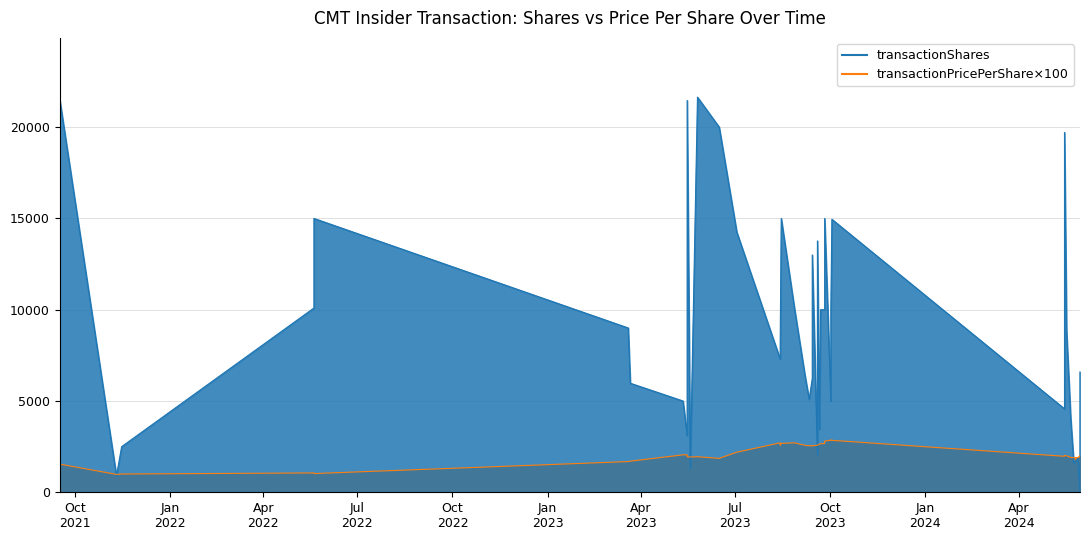

How many data points in transactionShares line are less than 8053?

20